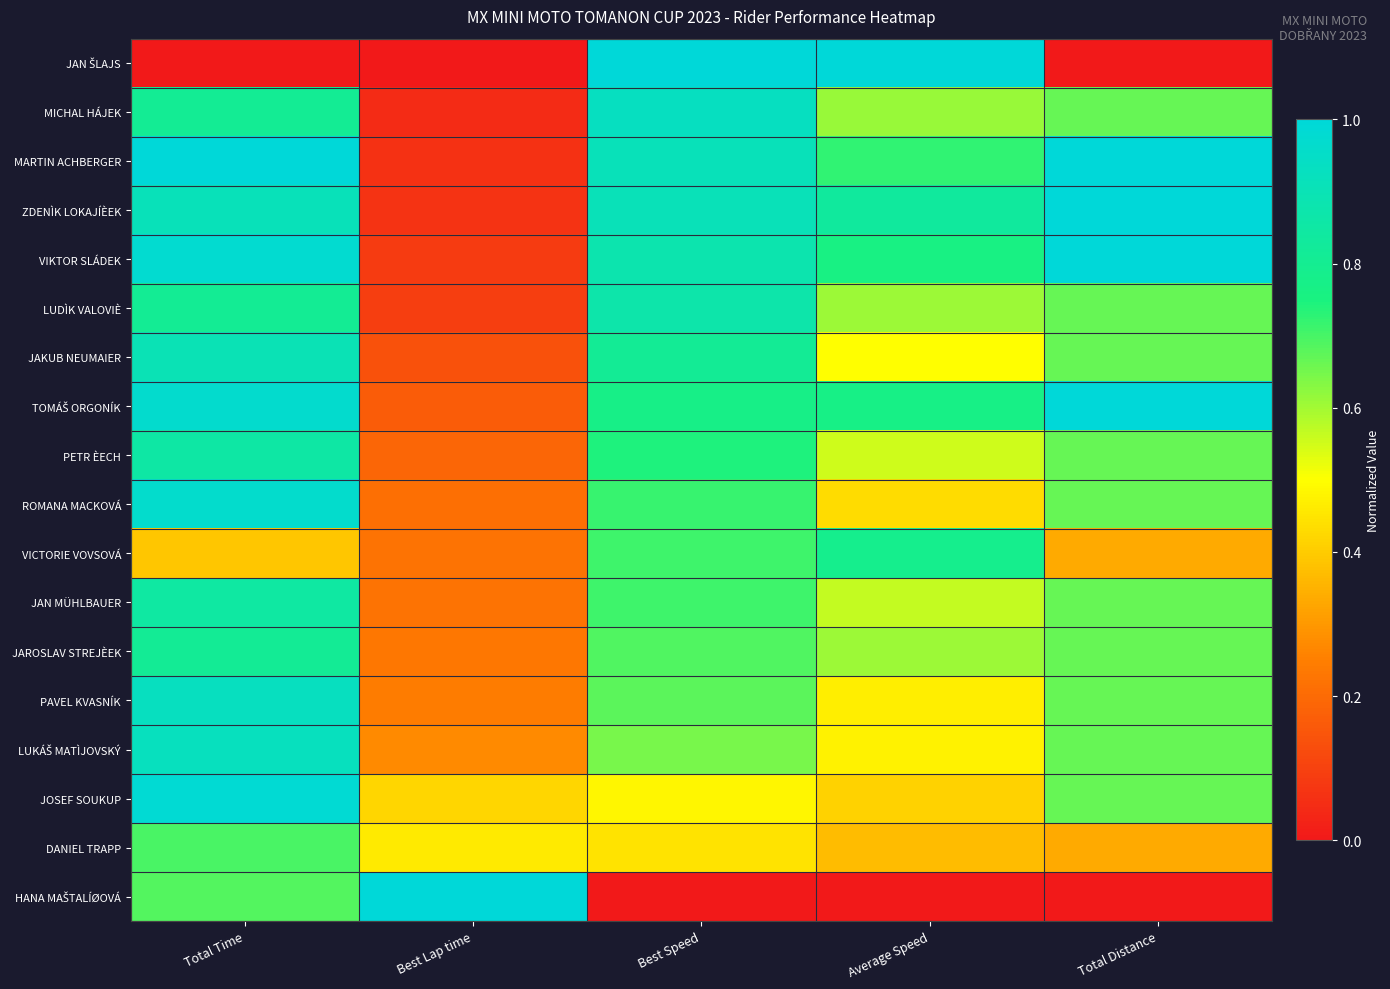

Rank the series at Total Time from lowest to highest value.

JAN ŠLAJS, VICTORIE VOVSOVÁ, HANA MAŠTALÍØOVÁ, DANIEL TRAPP, MICHAL HÁJEK, LUDÌK VALOVIÈ, JAROSLAV STREJÈEK, JAN MÜHLBAUER, PETR ÈECH, JAKUB NEUMAIER, ZDENÌK LOKAJÍÈEK, LUKÁŠ MATÌJOVSKÝ, PAVEL KVASNÍK, ROMANA MACKOVÁ, TOMÁŠ ORGONÍK, VIKTOR SLÁDEK, JOSEF SOUKUP, MARTIN ACHBERGER